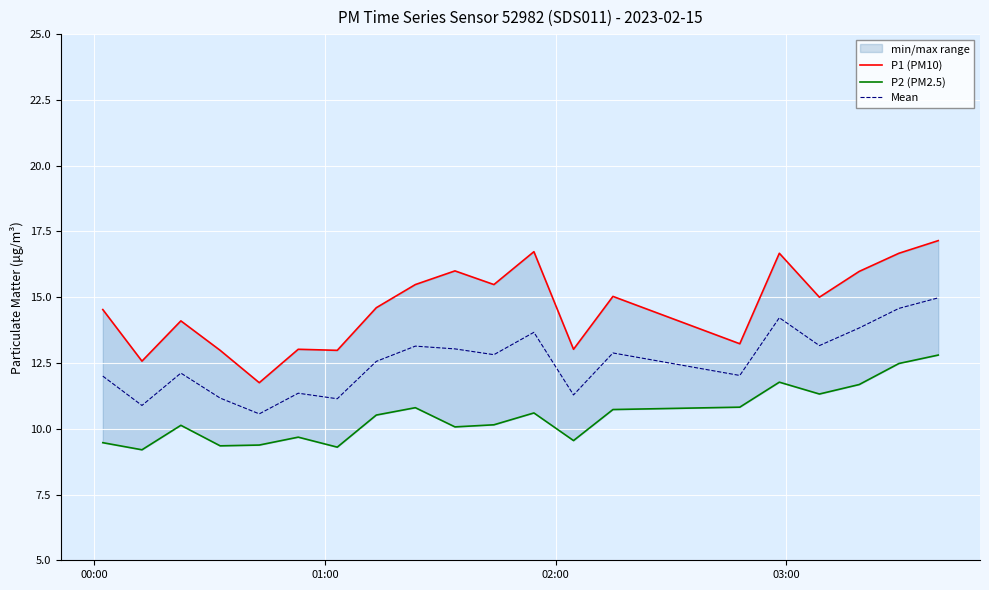

True or false: P1 (PM10) and P2 (PM2.5) intersect in this chart.

False